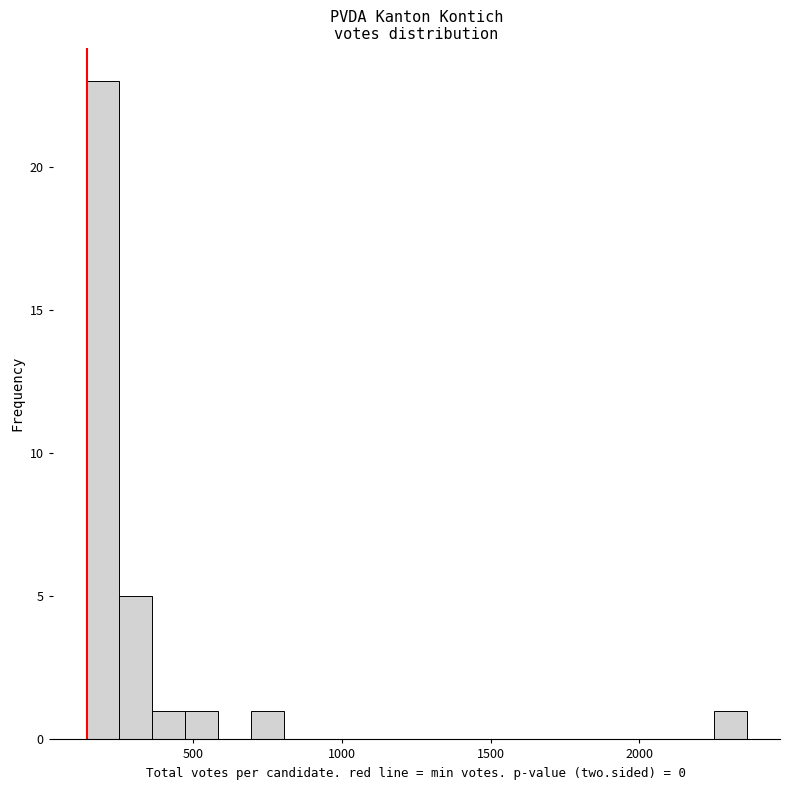

Read against the x-axis, roughly where is the centre of the tallest bar?

200